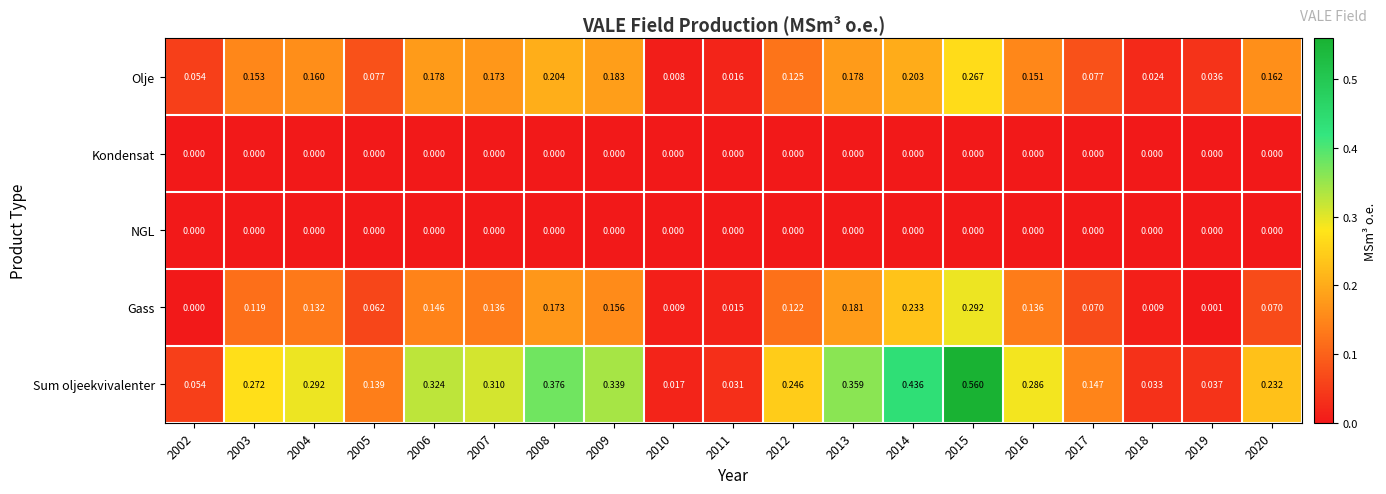

Between 2002 and 2014, which series saw the biggest shift?

Sum oljeekvivalenter